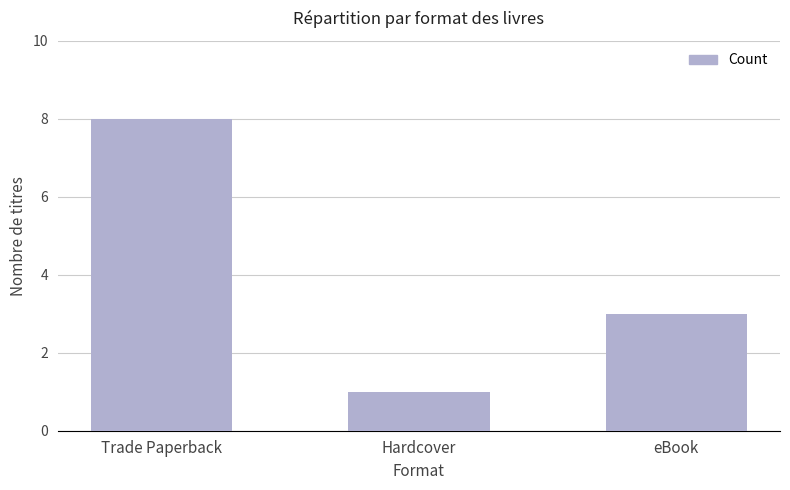

Count the number of data series in this chart.

1